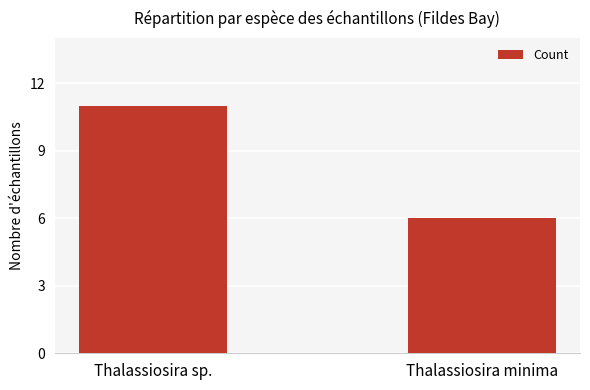

What is the label of the 1st bar from the right?

Thalassiosira minima